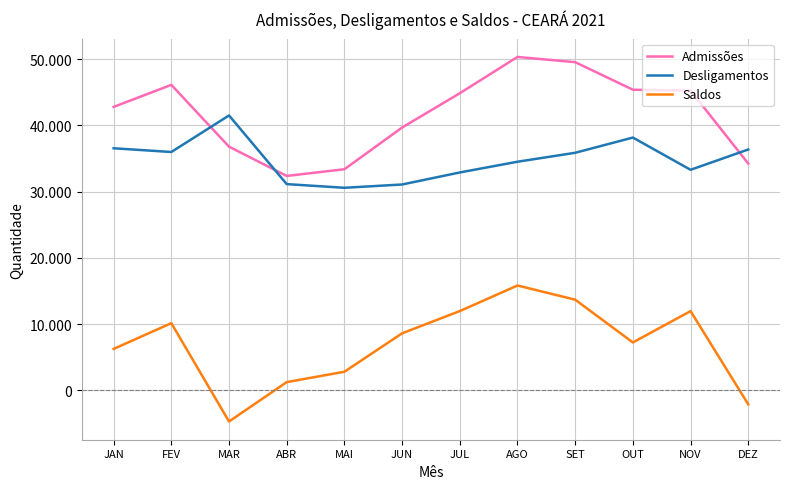

Reading left to right, list all the values displayed in this chart.

Admissões: JAN=42778	FEV=46104	MAR=36776	ABR=32356	MAI=33368	JUN=39665	JUL=44839	AGO=50319	SET=49529	OUT=45370	NOV=45237	DEZ=34221
Desligamentos: JAN=36533	FEV=35971	MAR=41486	ABR=31123	MAI=30568	JUN=31065	JUL=32882	AGO=34501	SET=35850	OUT=38151	NOV=33283	DEZ=36350
Saldos: JAN=6245	FEV=10133	MAR=-4710	ABR=1233	MAI=2800	JUN=8600	JUL=11957	AGO=15818	SET=13679	OUT=7219	NOV=11954	DEZ=-2129